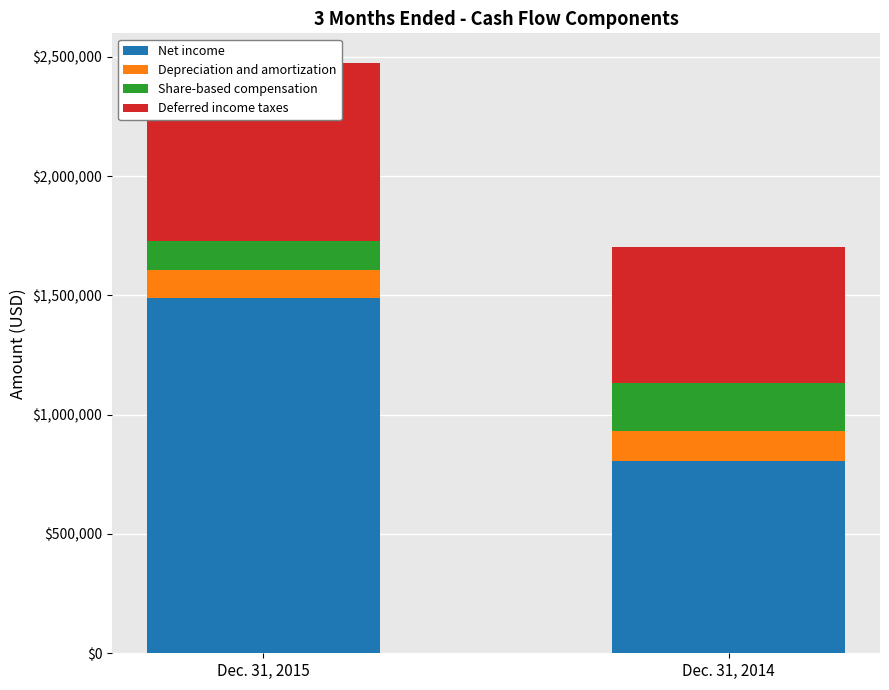

Rank the categories by Net income value from lowest to highest.

Dec. 31, 2014, Dec. 31, 2015